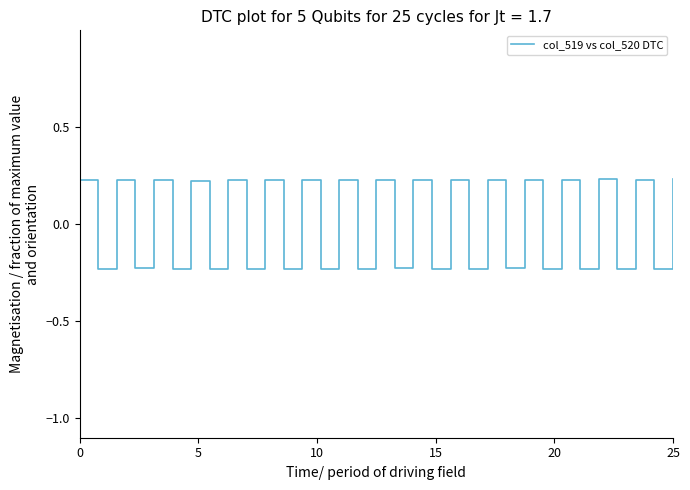

How many values are between 0 and 1?

17